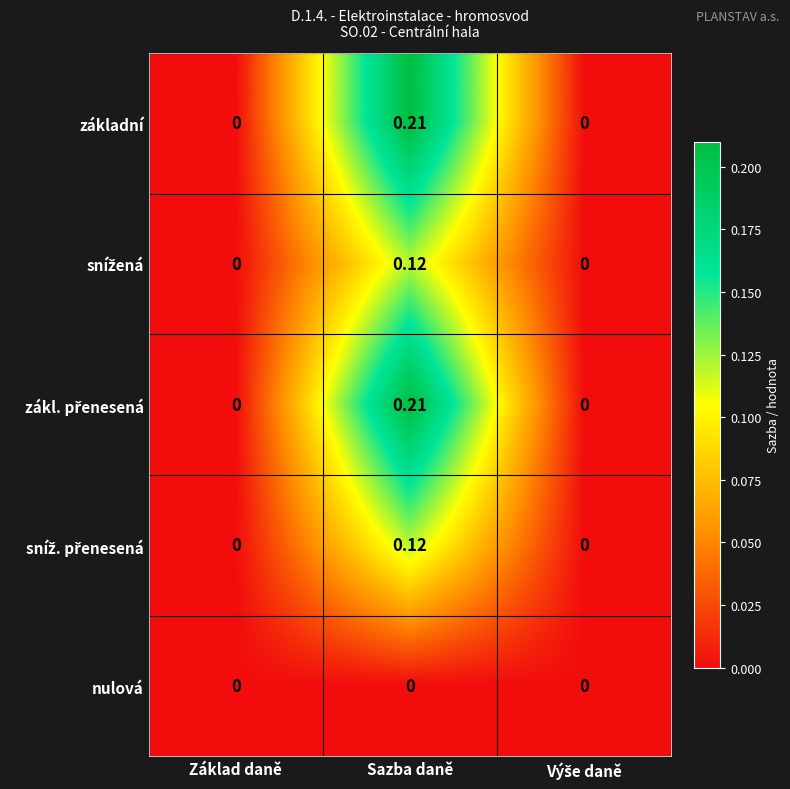

At which category is the sum across all series the highest?

Sazba daně